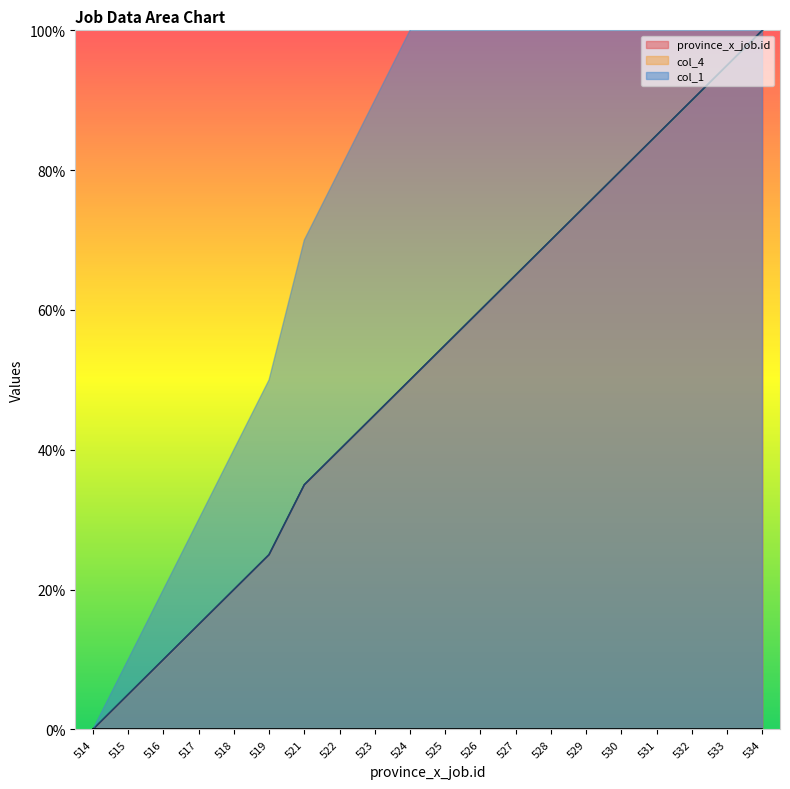

True or false: col_4 has more than 2 points higher than both neighbors.

False